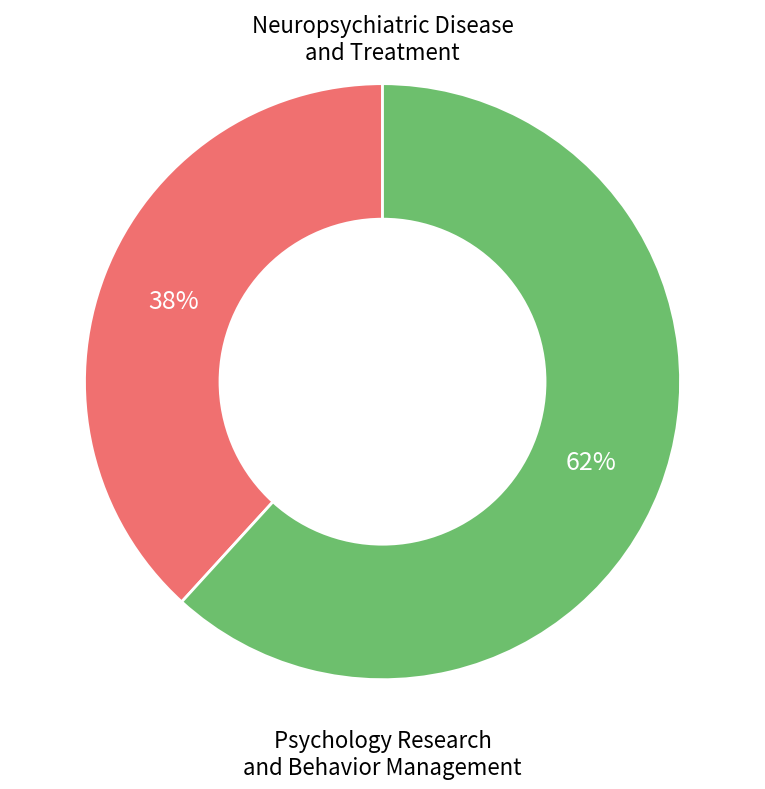

Is there a majority slice in this chart?

Yes